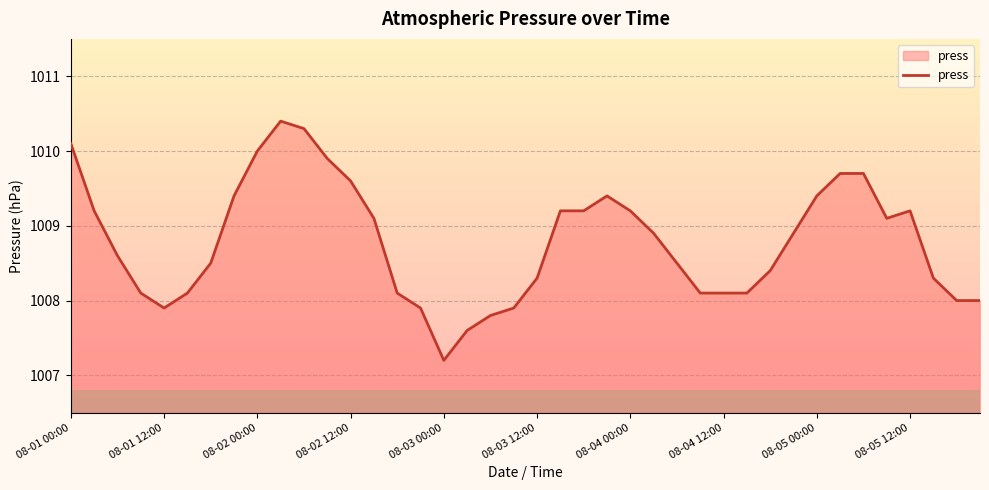

True or false: there are more than 0 points higher than both neighbors.

True